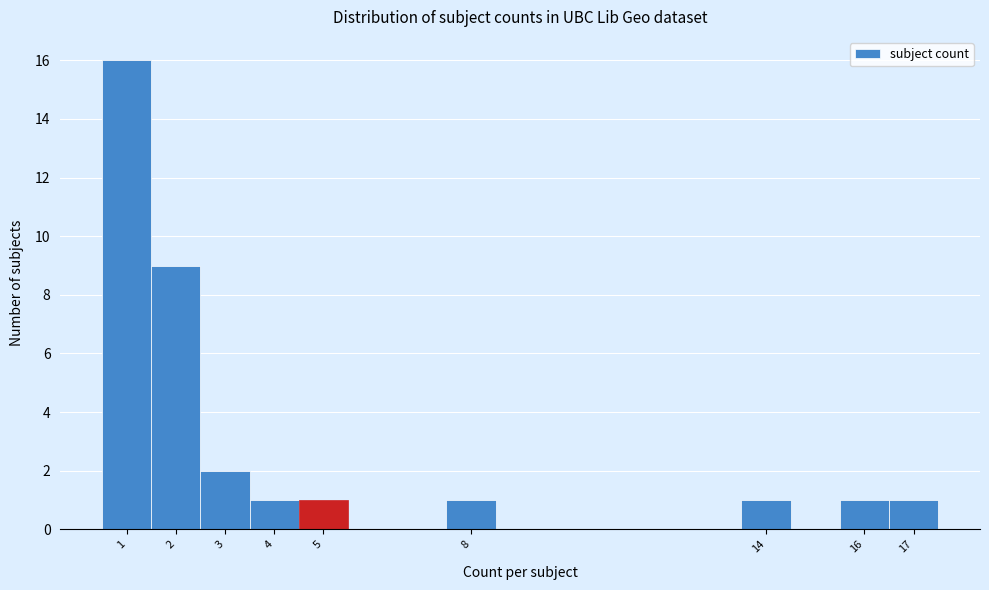

What is the height of the bar covering 0.5 to 1.5 on the x-axis? The values are not printed on the chart, so give them approximately, as read against the axis.

16